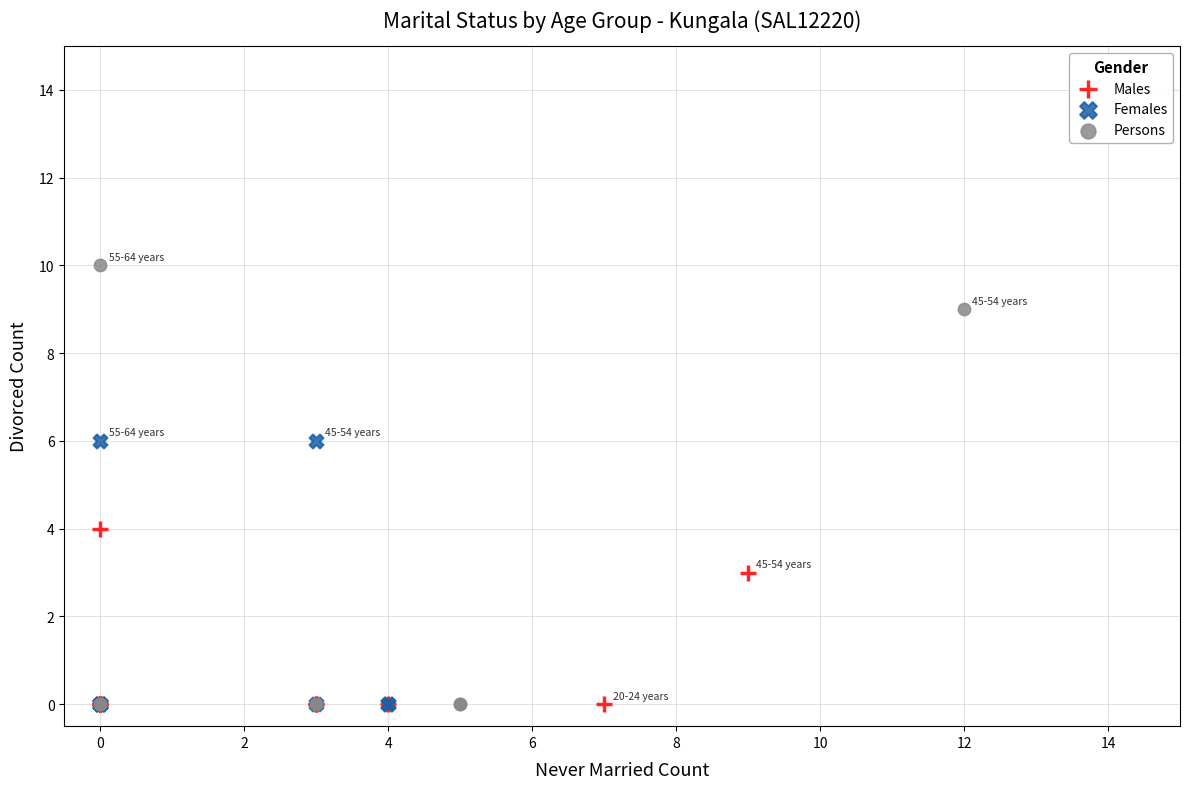

Which series has the widest spread of Y values?

Persons